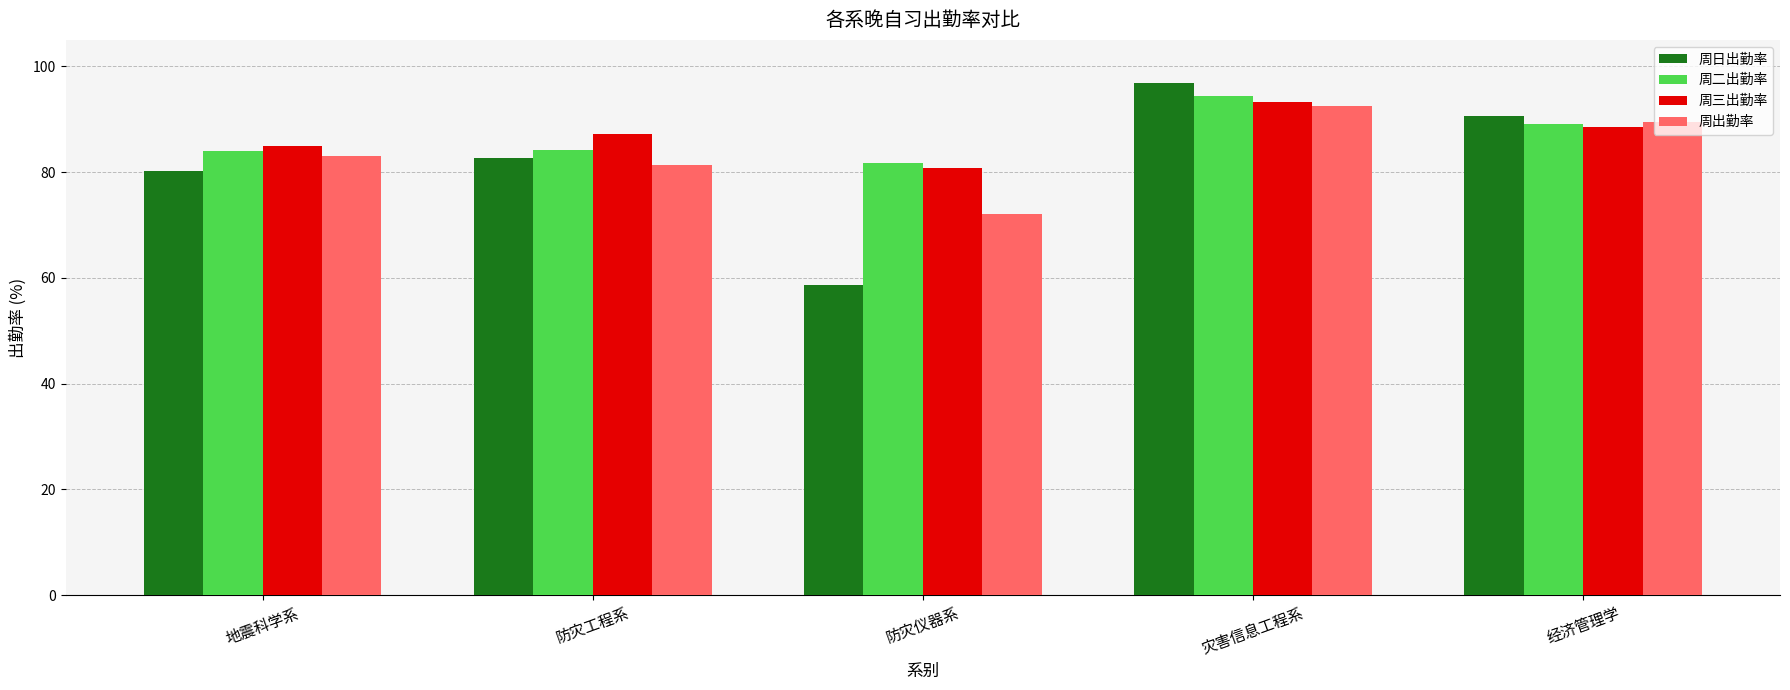

The value of 周三出勤率 at 防灾仪器系 is 80.7. True or false?

True